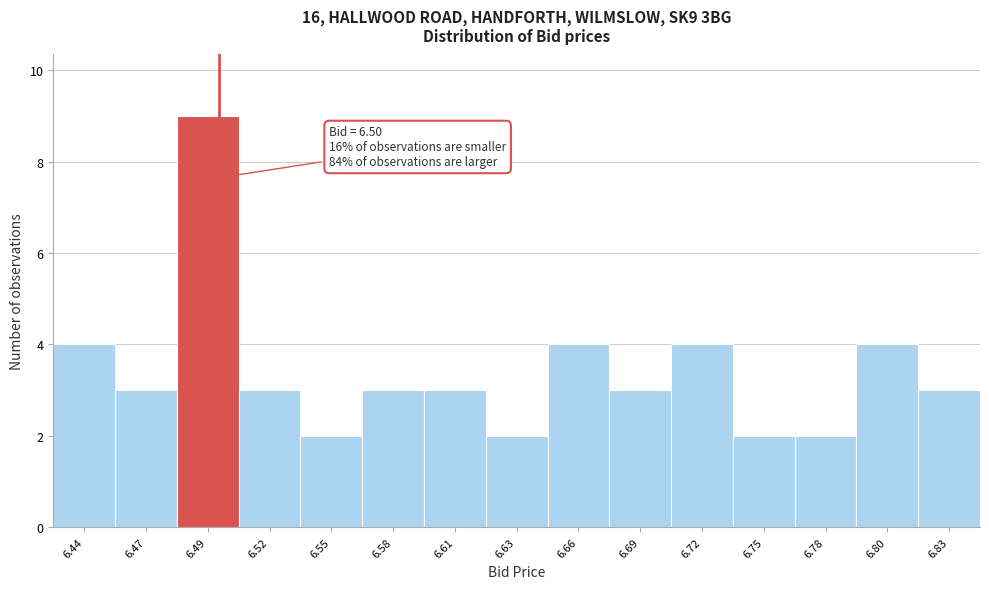

Reading left to right, transcribe all the data shown in this chart.

6.44=4	6.47=3	6.49=9	6.52=3	6.55=2	6.58=3	6.61=3	6.63=2	6.66=4	6.69=3	6.72=4	6.75=2	6.78=2	6.80=4	6.83=3